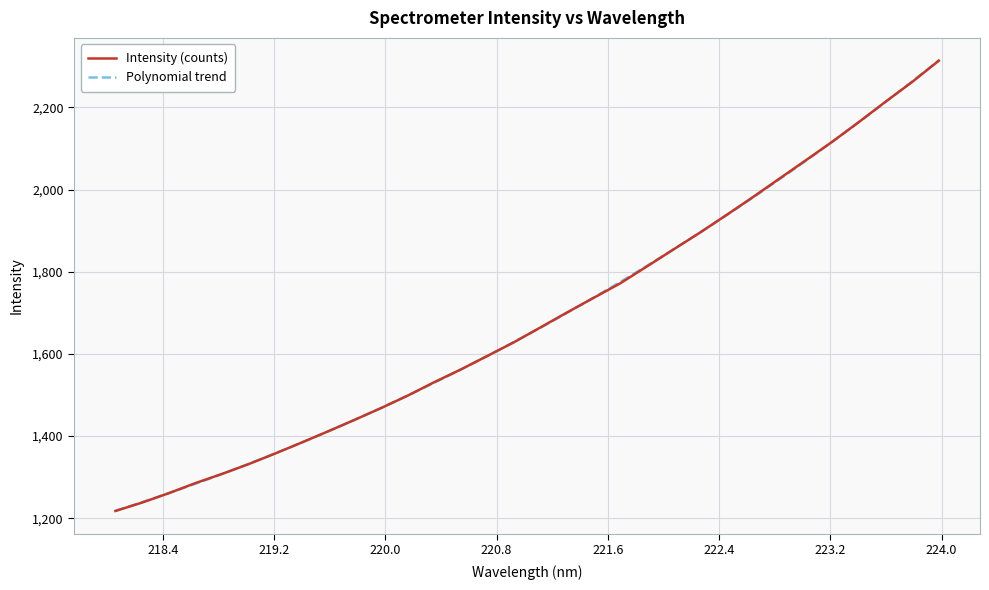

What is the label of the 5th point from the right?

223.2172